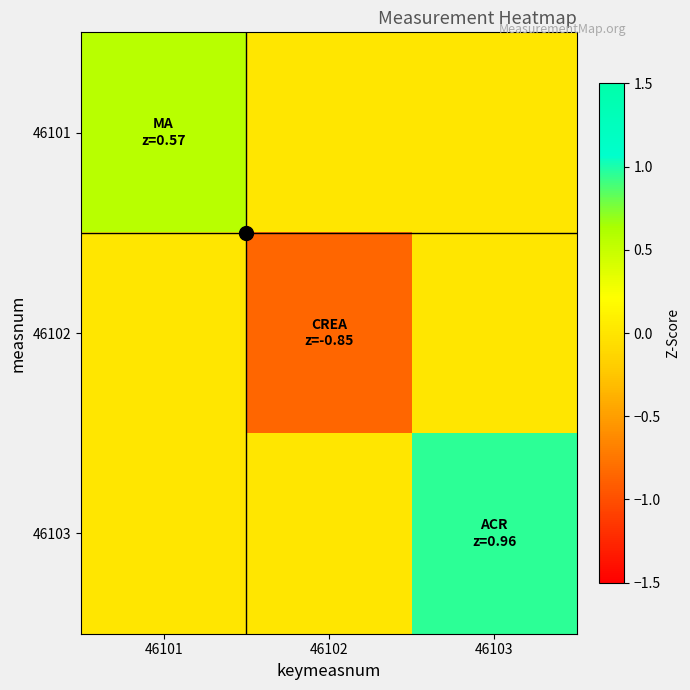

What is the difference between the highest and lowest values at 46101?

0.6